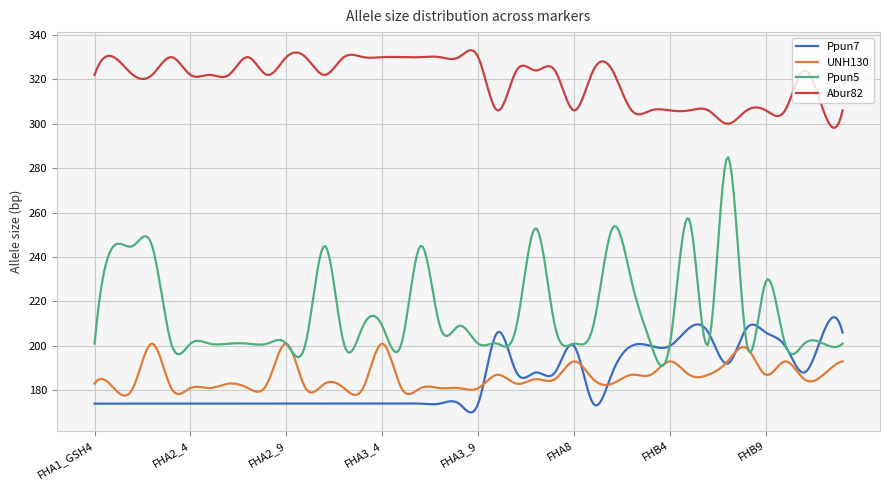

Which series has the largest total across all categories?

Abur82